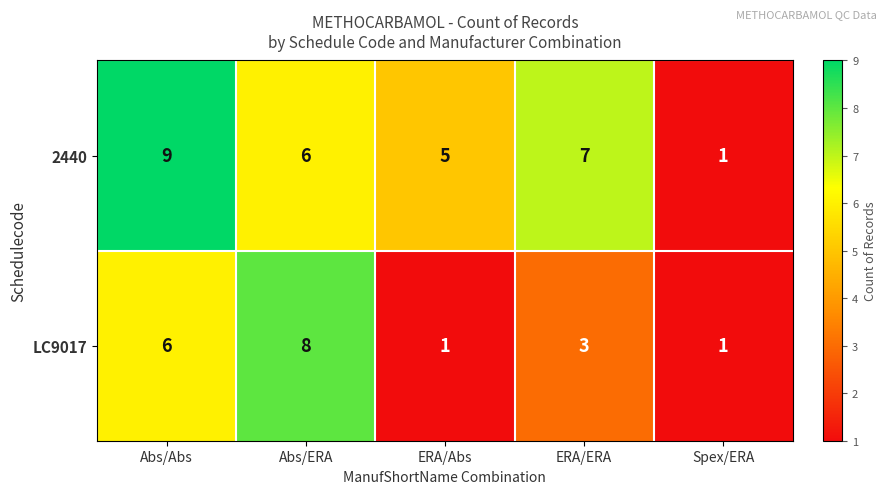

At which category is the sum across all series the highest?

Abs/Abs